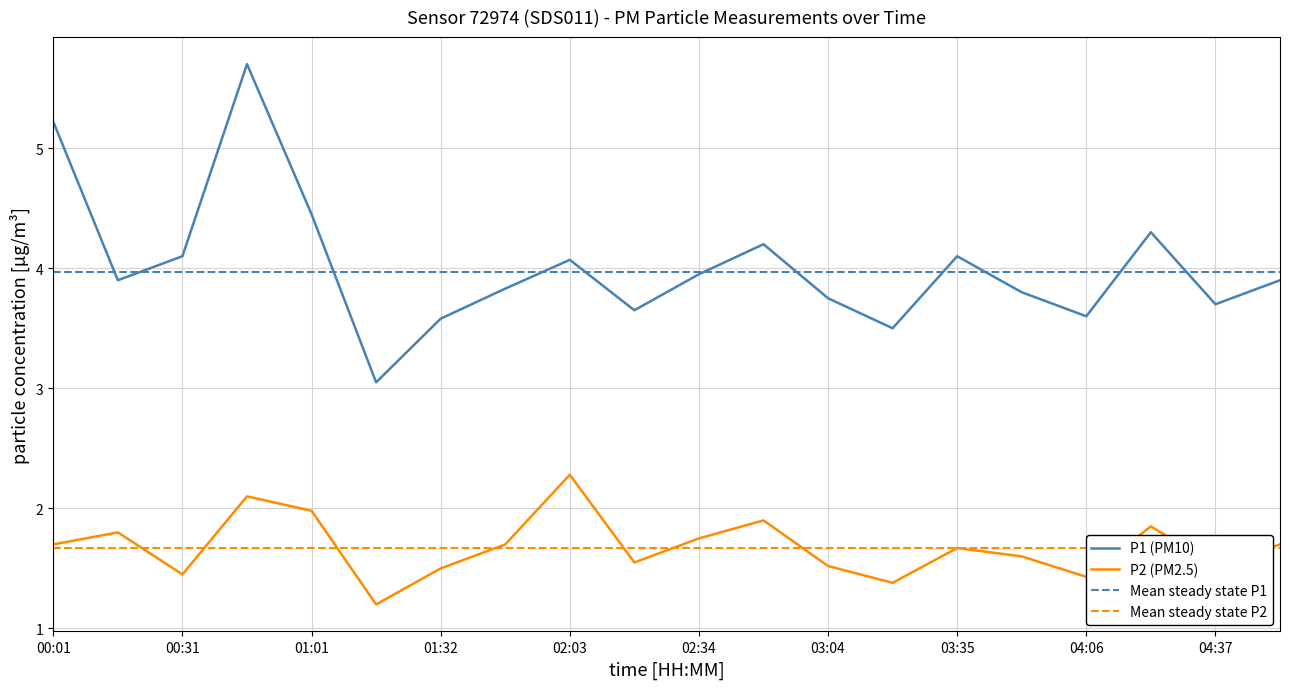

At 00:16, list the series in order from largest to smallest.

P1, P2